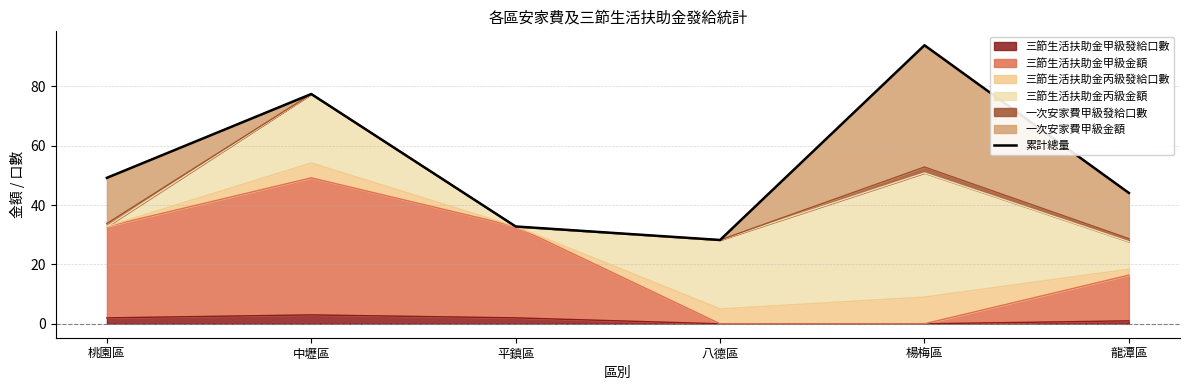

Does the chart display data point markers on the line(s)?

No